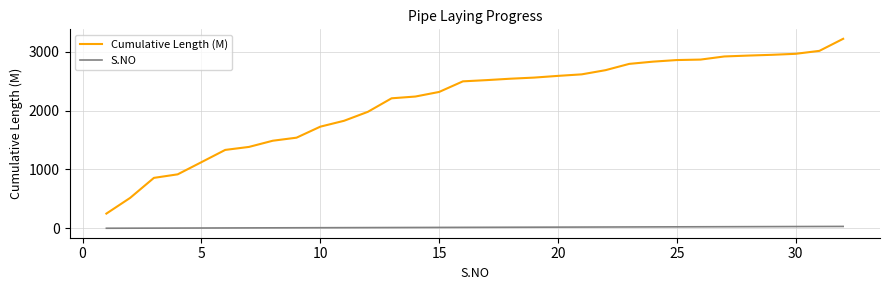

What is the greatest value displayed?

3220